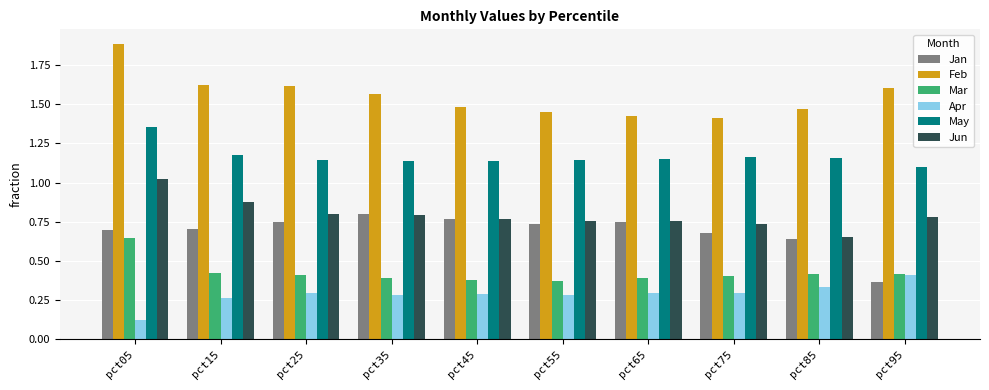

The Feb series shows 1.4 at pct75. True or false?

True